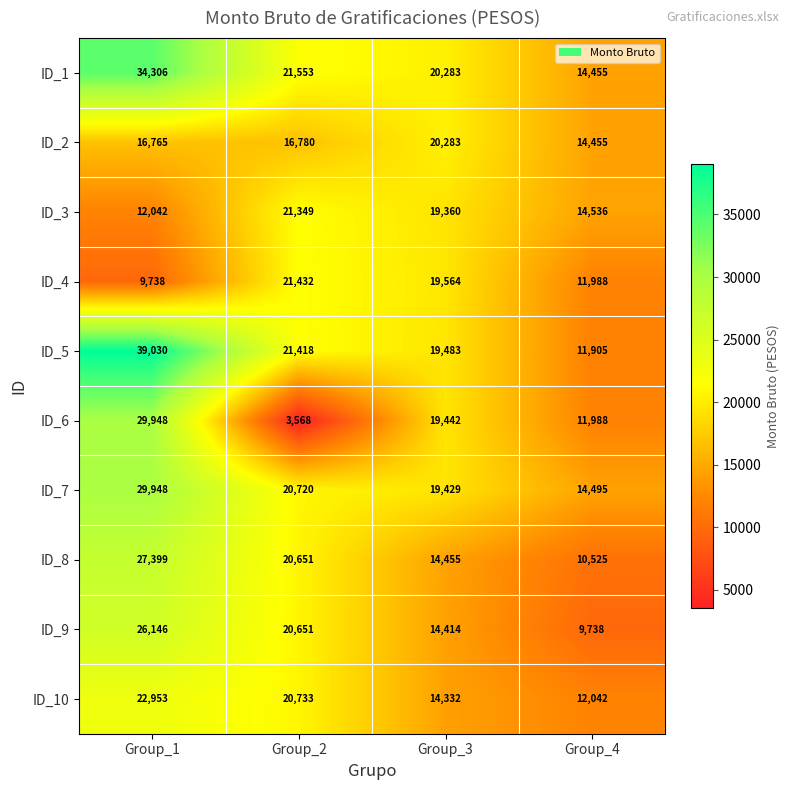

Which series changed the most between Group_1 and Group_2?

ID_6